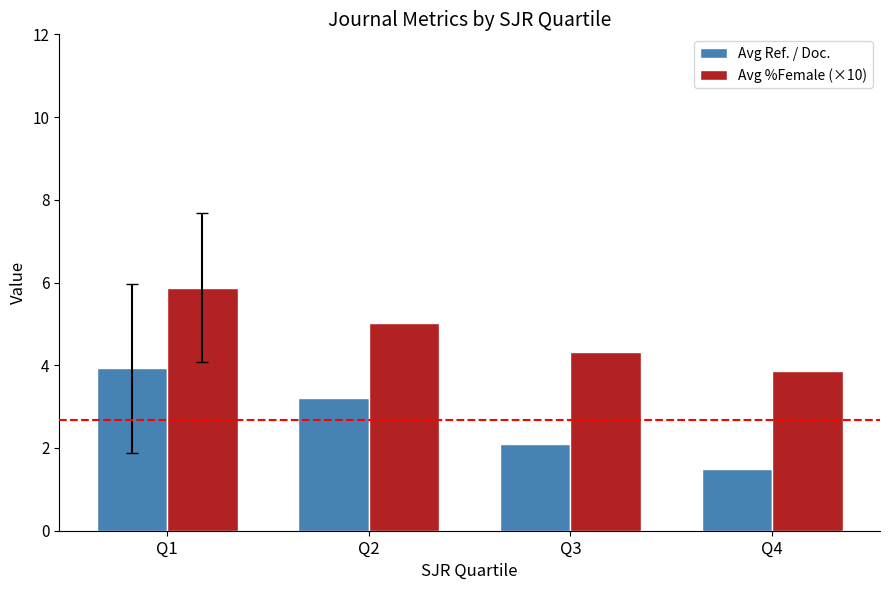

What is the approximate value of Avg %Female (×10) at Q1?

5.9